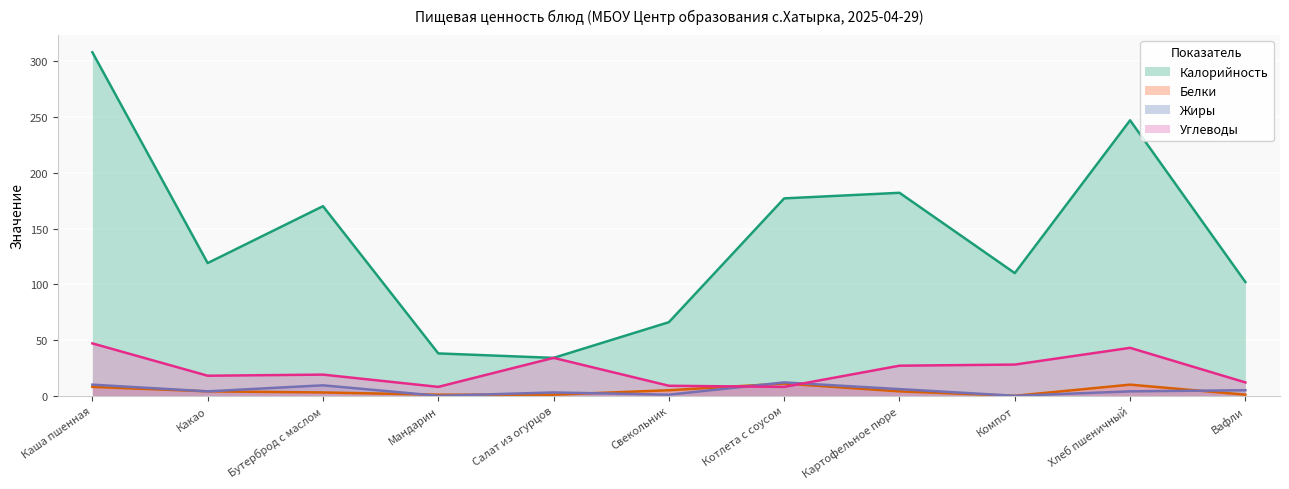

Reading left to right, transcribe all the data shown in this chart.

Калорийность: 308.0	119.0	170.0	38.0	34.0	66.0	177.0	182.0	110.0	247.0	102.0
Белки: 8.0	4.0	3.0	1.0	1.0	5.0	11.0	4.0	0.0	10.0	1.0
Жиры: 10.0	4.0	9.4	0.0	3.0	1.0	12.0	6.0	0.0	4.0	5.0
Углеводы: 47.0	18.0	19.0	8.0	34.0	9.0	8.0	27.0	28.0	43.0	12.0